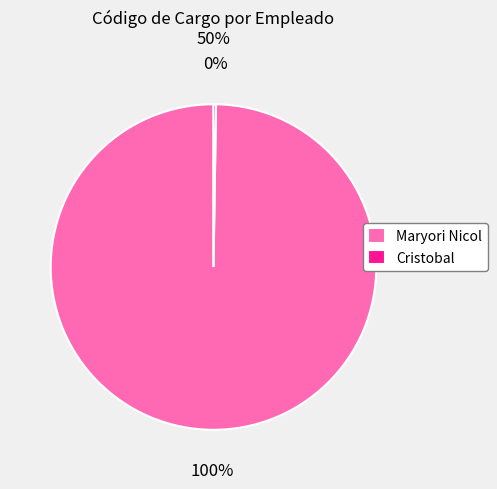

To the nearest percent, what portion does Maryori Nicol represent?

100%